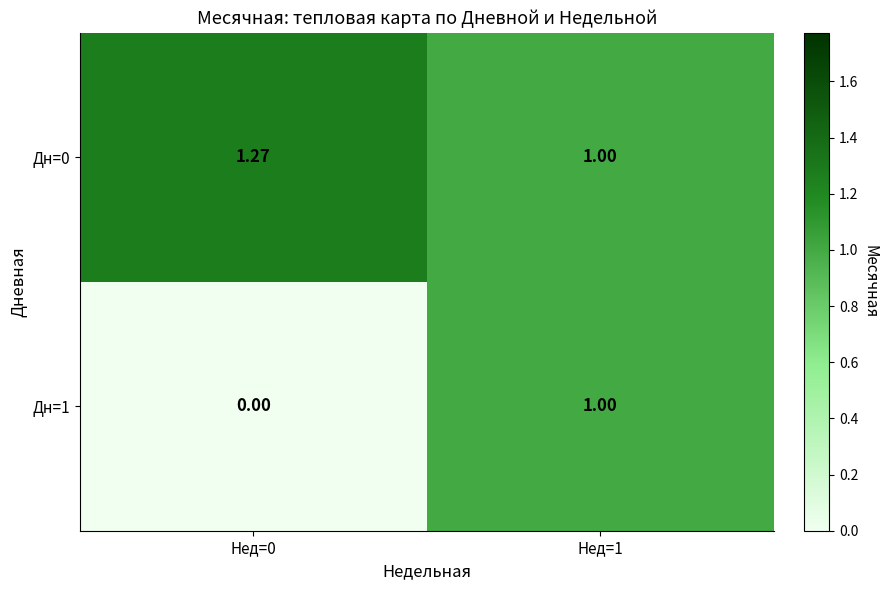

Is the value of Дн=1 at Нед=1 greater than the value of Дн=0 at Нед=0?

No